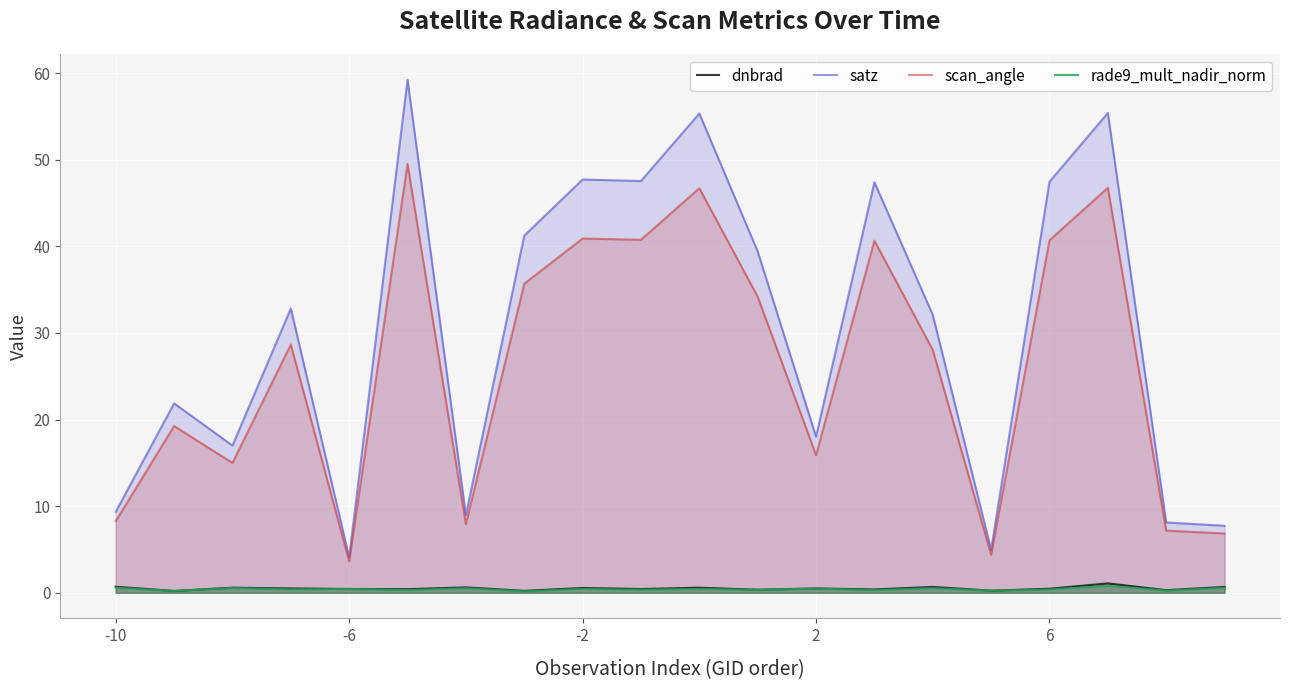

What is the difference between the second highest and minimum values in the dnbrad series?

0.5